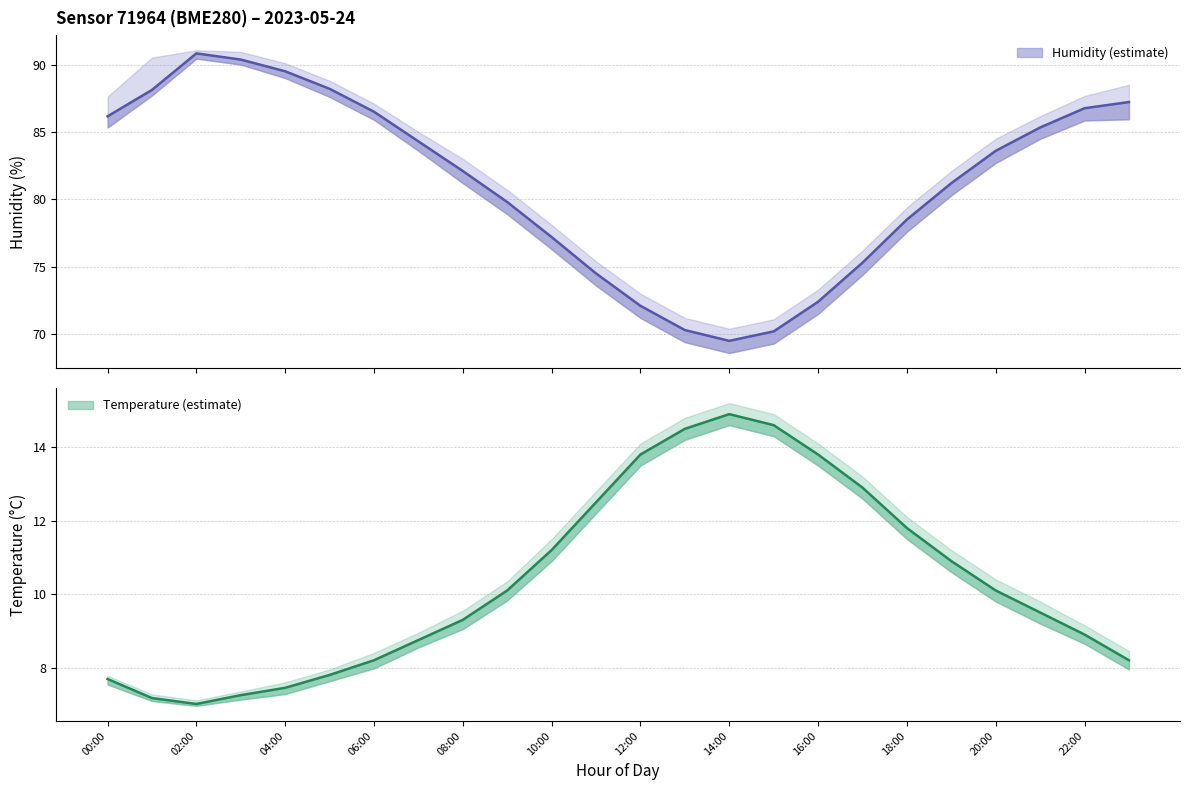

Rank the categories by humidity value from highest to lowest.

02:00, 03:00, 04:00, 05:00, 01:00, 23:00, 22:00, 06:00, 00:00, 21:00, 07:00, 20:00, 08:00, 19:00, 09:00, 18:00, 10:00, 17:00, 11:00, 16:00, 12:00, 13:00, 15:00, 14:00